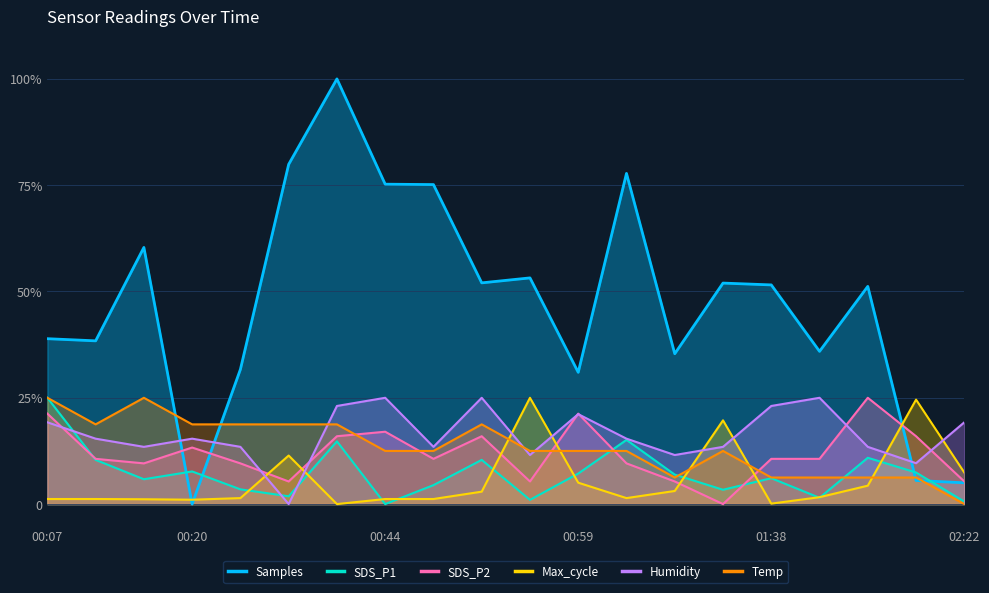

List the series in order of their peak value, lowest first.

SDS_P1, SDS_P2, Max_cycle, Humidity, Temp, Samples